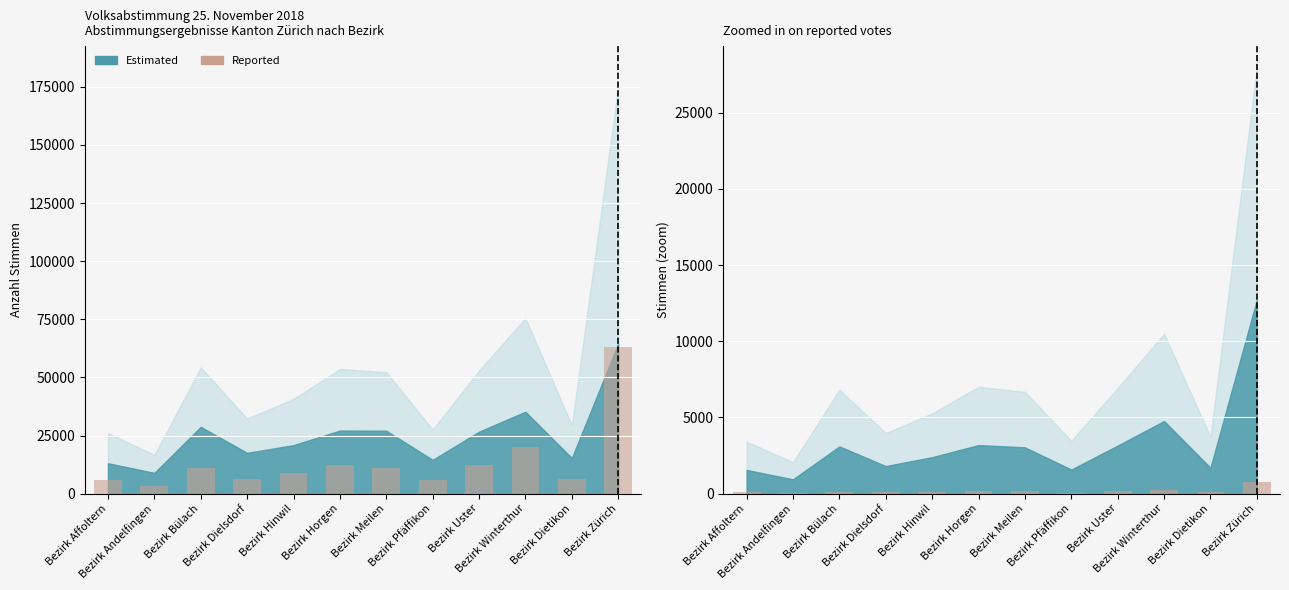

At which label does Nein-Stimmen (Reported) reach its peak?

Bezirk Zürich